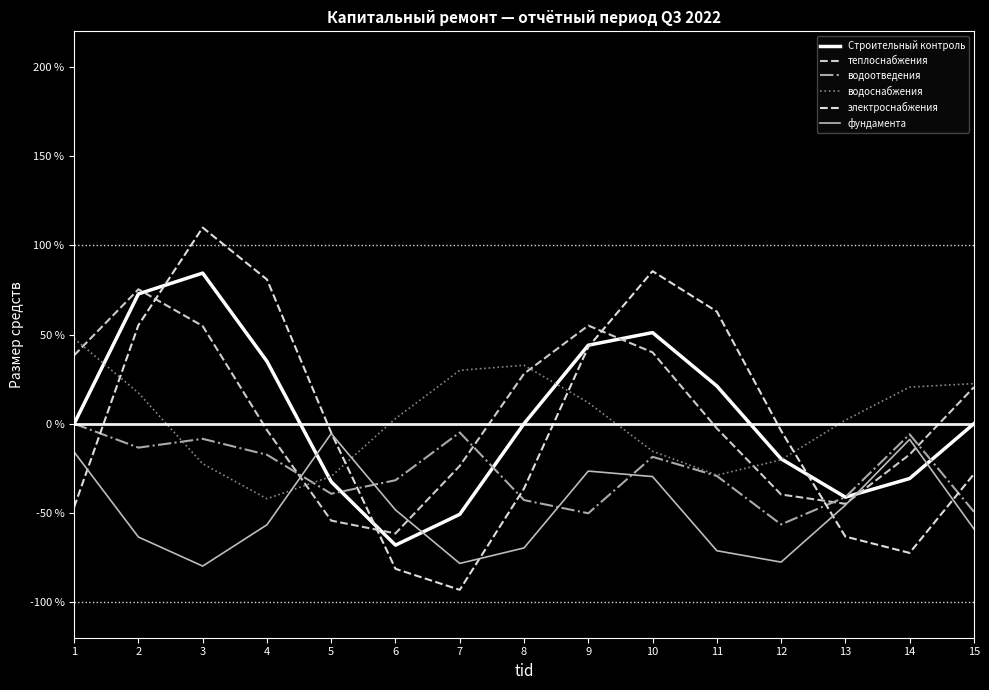

How many lines are shown in the chart?

6